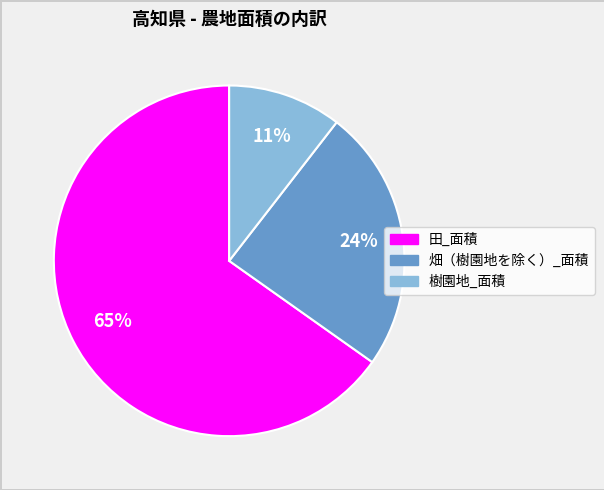

Which slice represents more than half of the pie?

田_面積